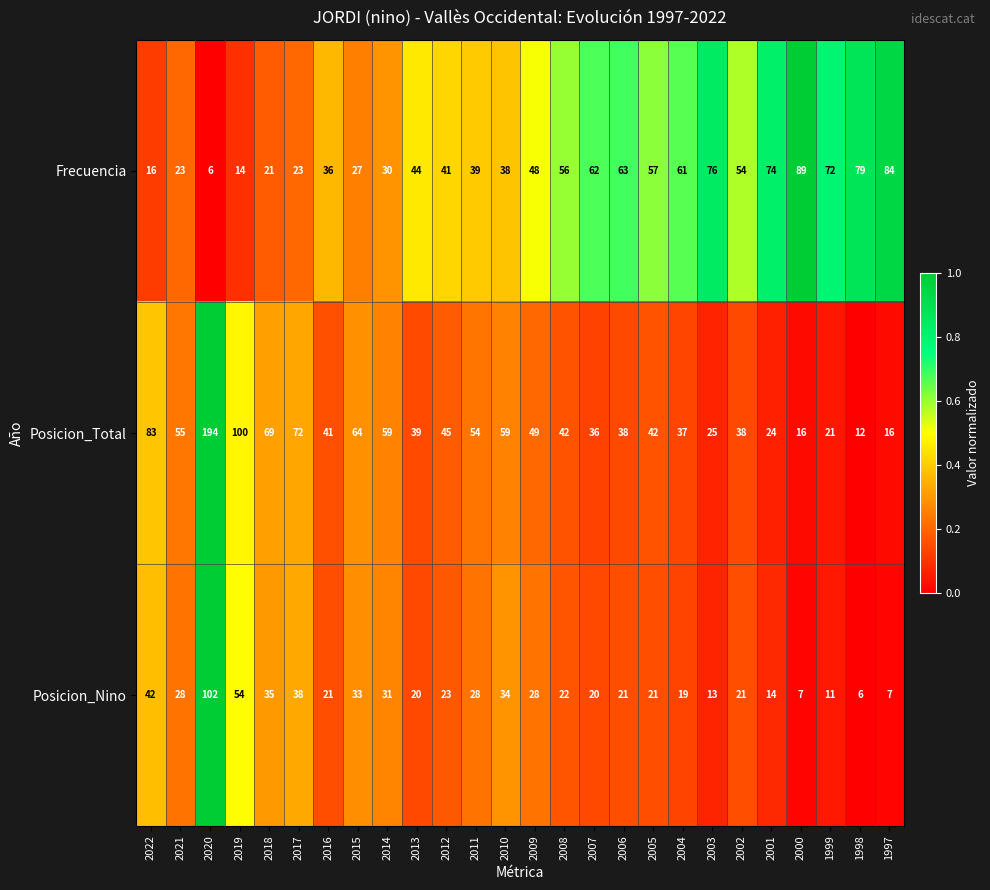

Between 2013 and 2008, which series saw the biggest shift?

Frecuencia